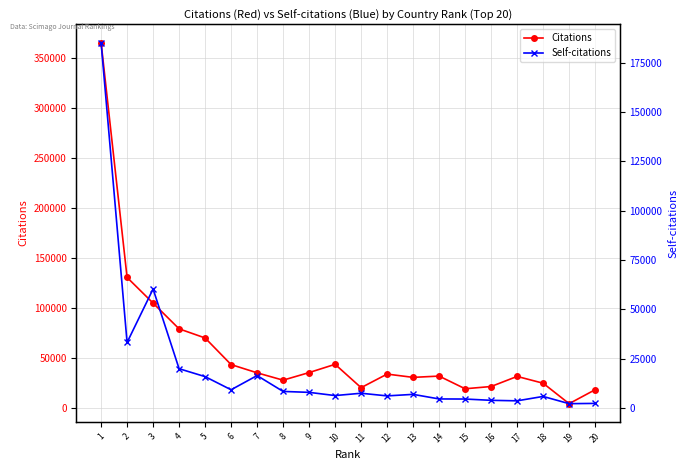

Reading left to right, transcribe all the data shown in this chart.

Citations: 1=365576	2=130522	3=104854	4=79114	5=69991	6=43352	7=35114	8=27757	9=35350	10=43623	11=20257	12=33846	13=30553	14=31844	15=19162	16=21409	17=31512	18=24705	19=4243	20=18207
Self-citations: 1=185149	2=33272	3=60339	4=19978	5=15968	6=9310	7=16504	8=8468	9=8002	10=6377	11=7553	12=6211	13=6984	14=4667	15=4619	16=3967	17=3713	18=5938	19=2272	20=2405